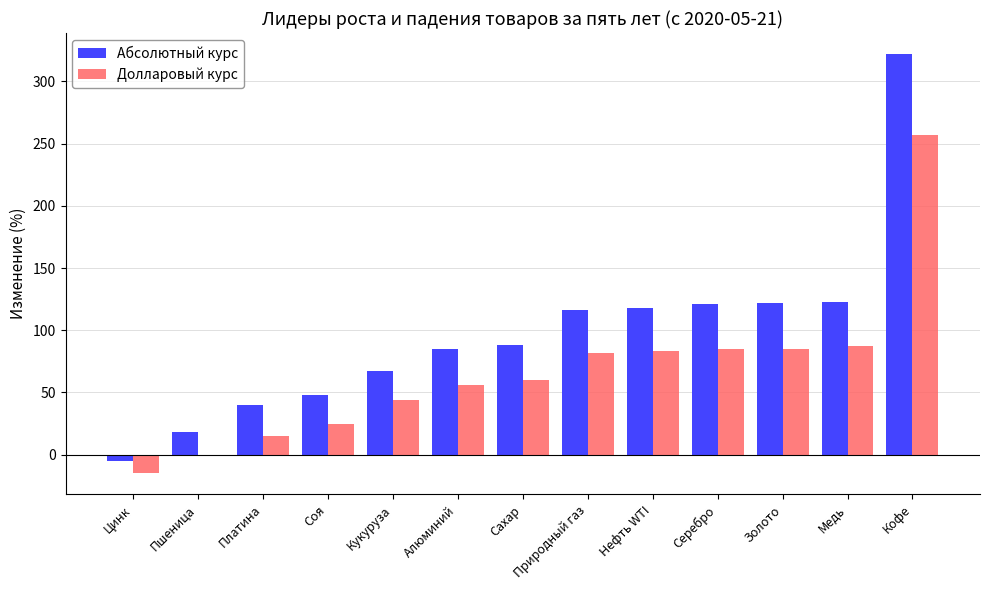

Between Пшеница and Кукуруза, which series saw the biggest shift?

Абсолютный курс